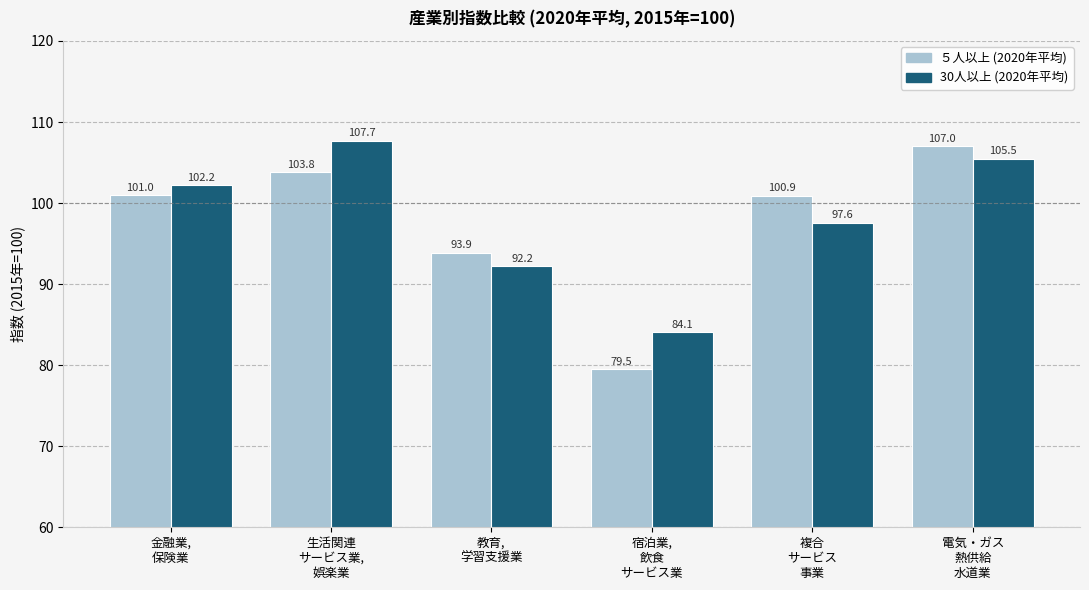

What is the smallest value displayed?

79.5